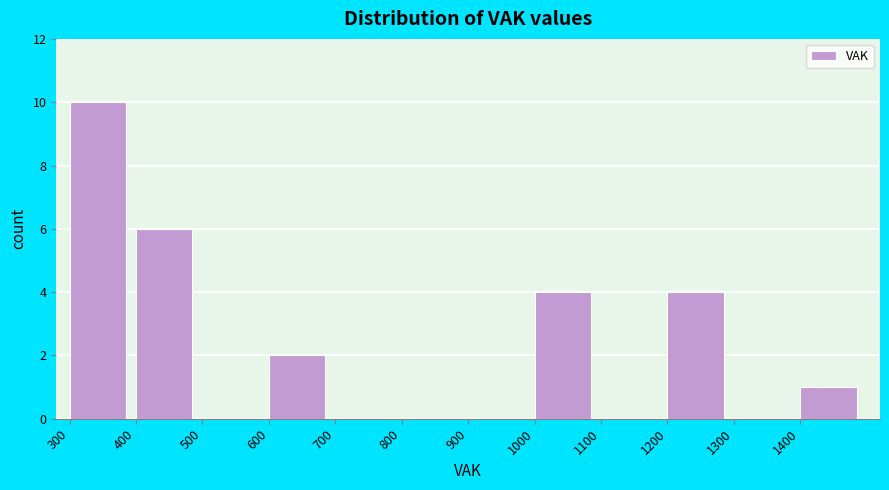

How tall is the bar that spans 300 to 400 on the x-axis? The values are not printed on the chart, so give them approximately, as read against the axis.

10